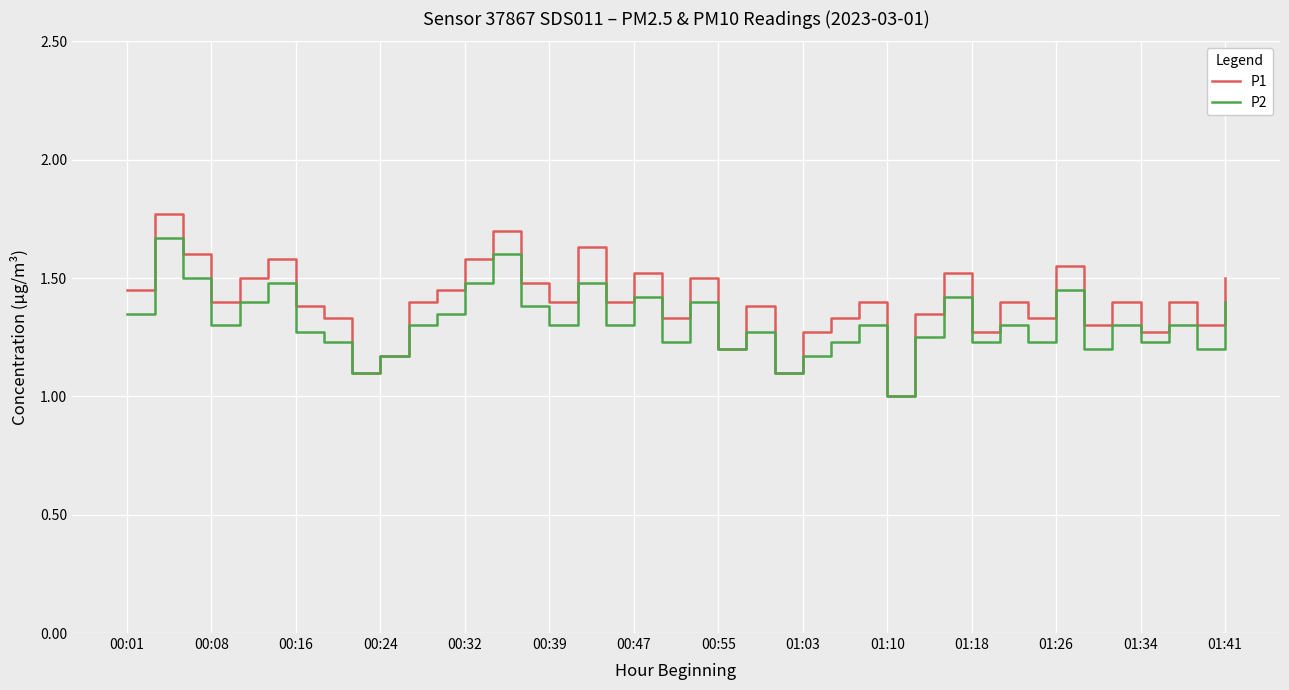

What are all the series names shown in the legend?

P1, P2